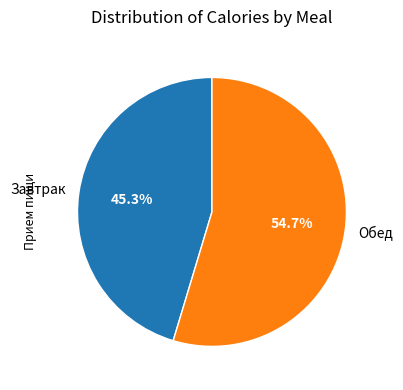

Which category has the biggest portion of the pie?

Обед